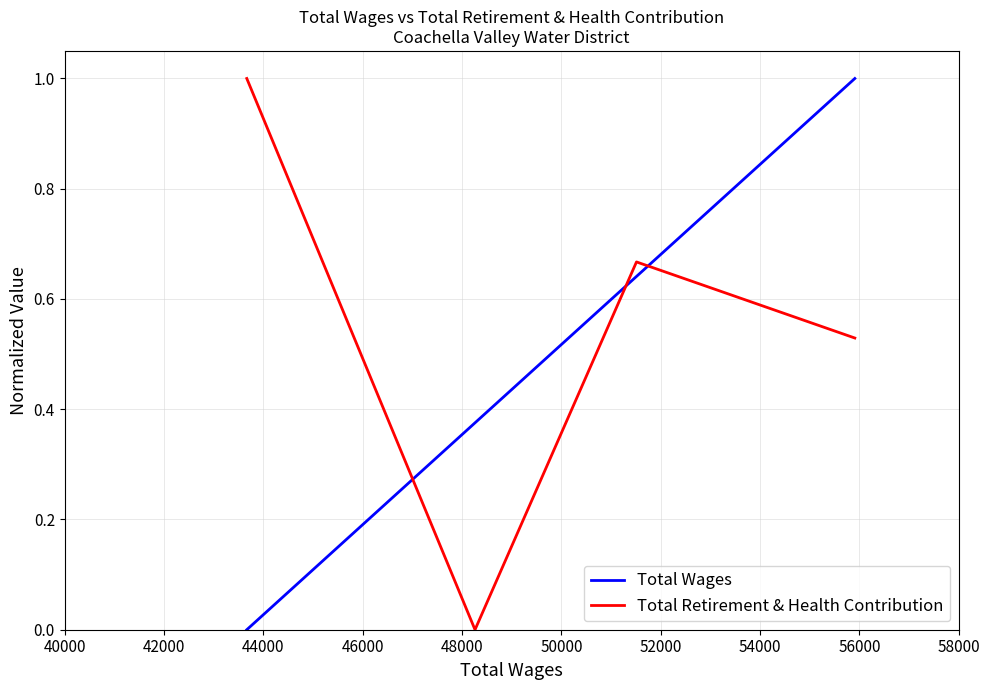

What is the highest value of the Total Retirement & Health Contribution series?

1.0